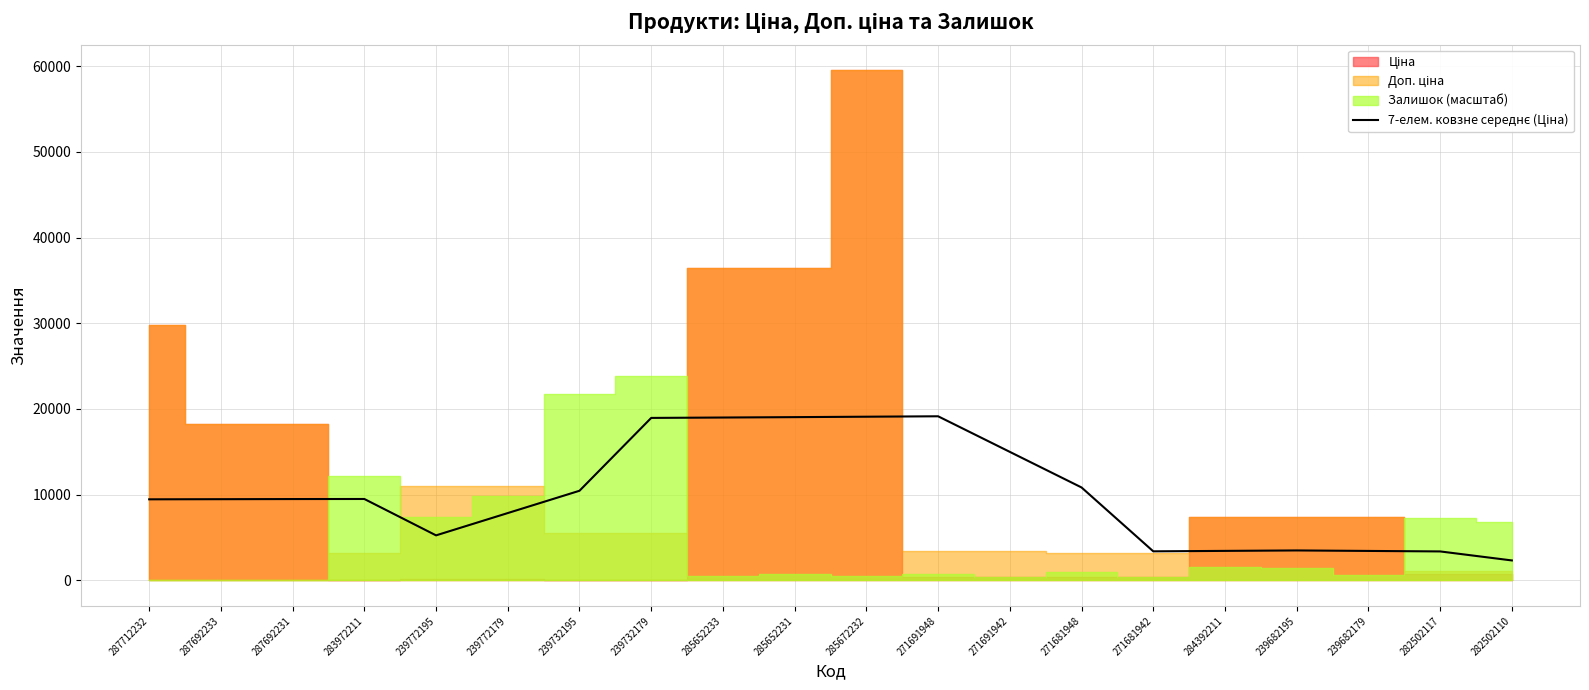

Which label corresponds to the smallest value in the chart?

282502110